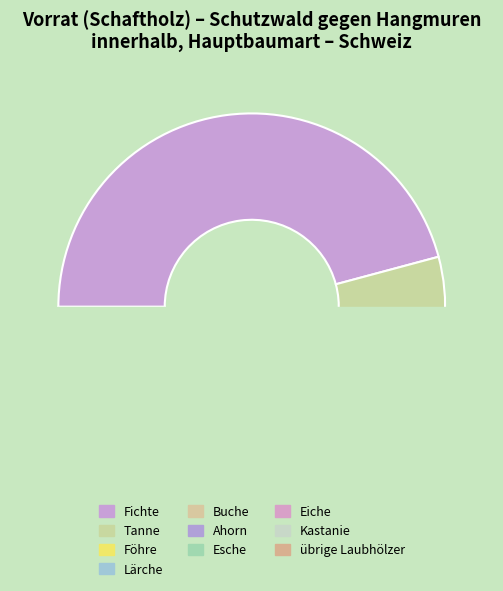

Which category has the biggest portion of the pie?

Fichte